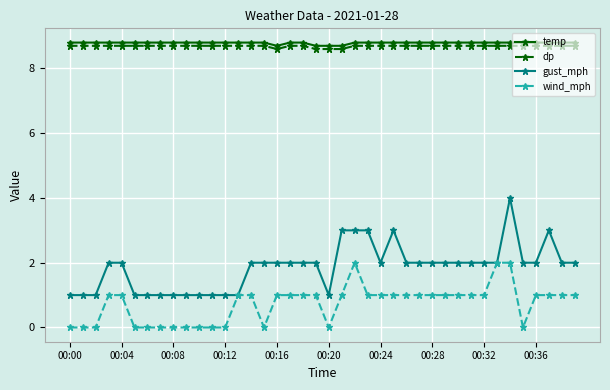

What is the difference between the second highest and second lowest values in the dp series?

0.1